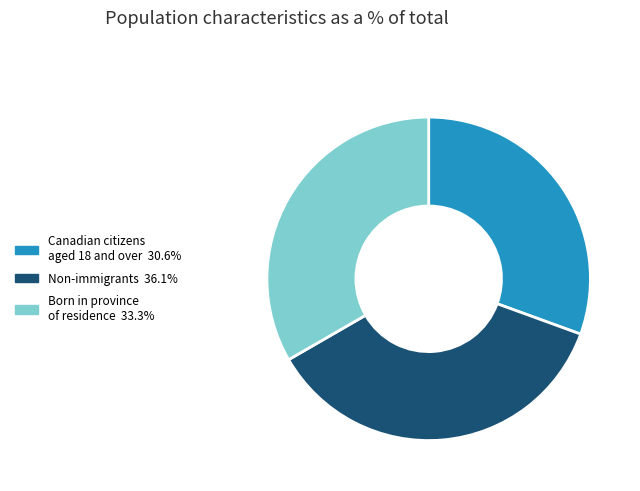

Is there a majority slice in this chart?

No